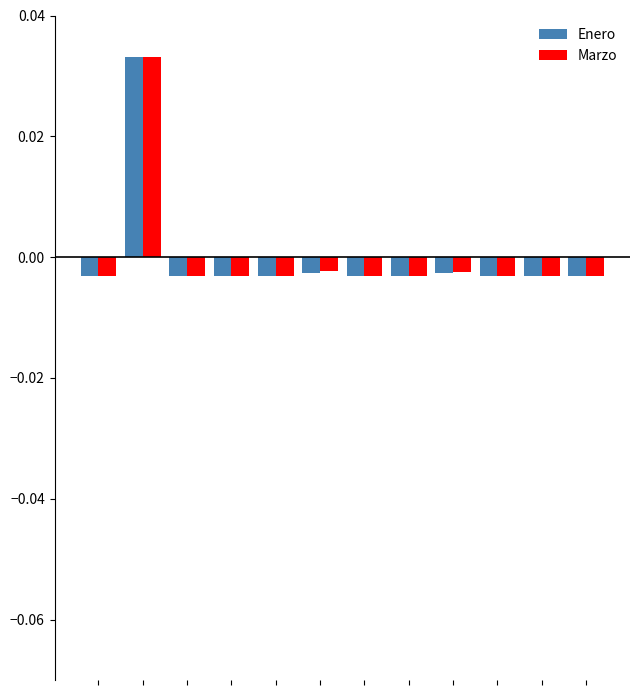

Which series has the widest spread of values?

Marzo